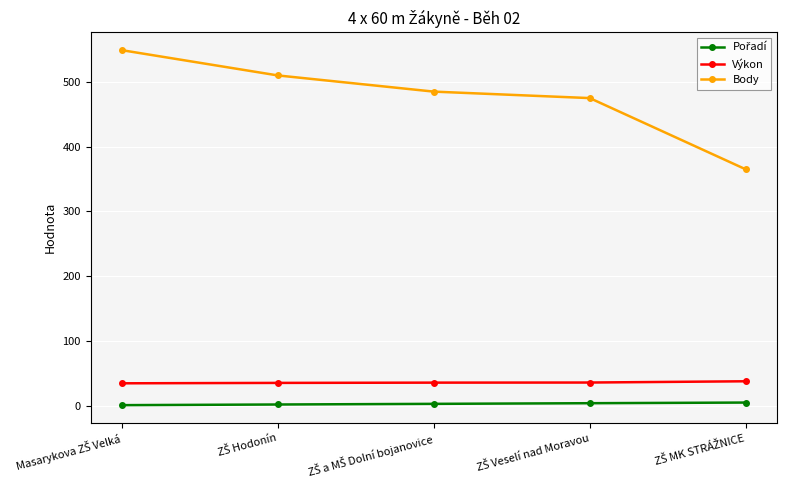

What is the value of the Body point at the 3rd from the left?

485.0